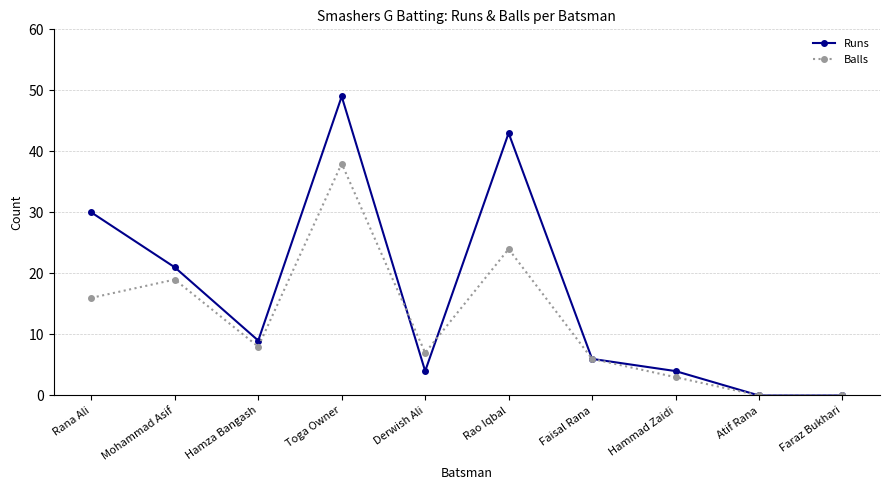

Which series has the widest spread of values?

Runs